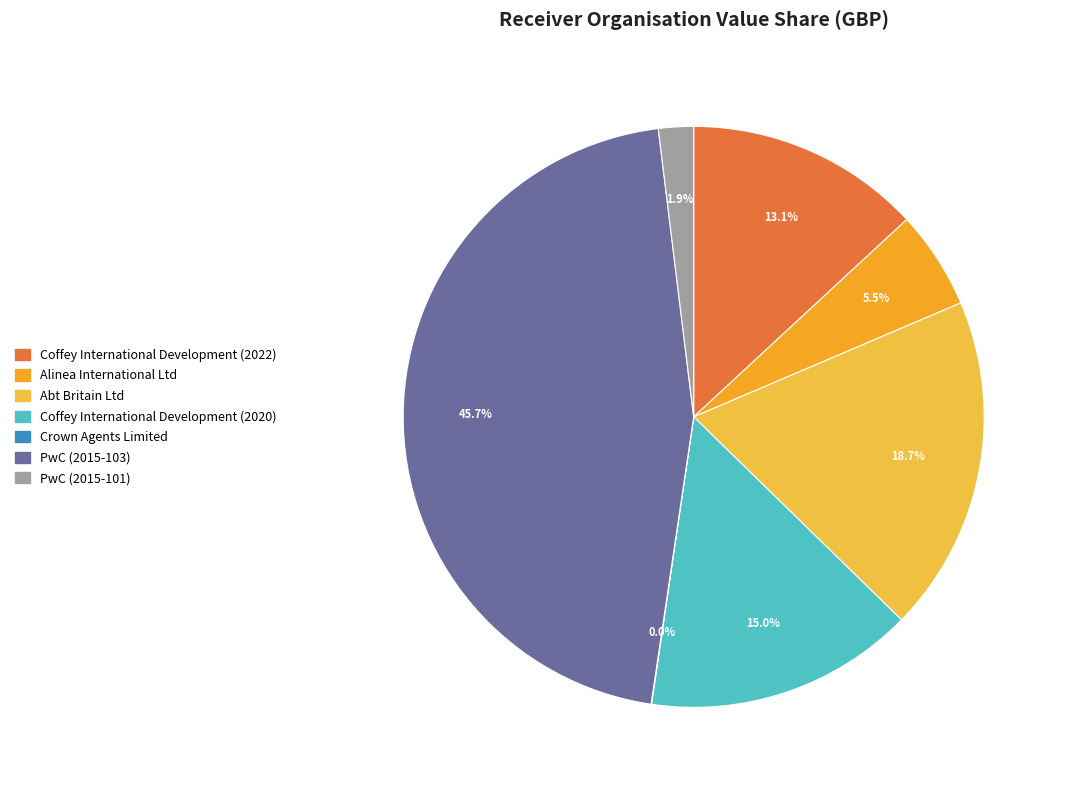

What percentage is the PwC (2015-103) slice, to the nearest percent?

46%